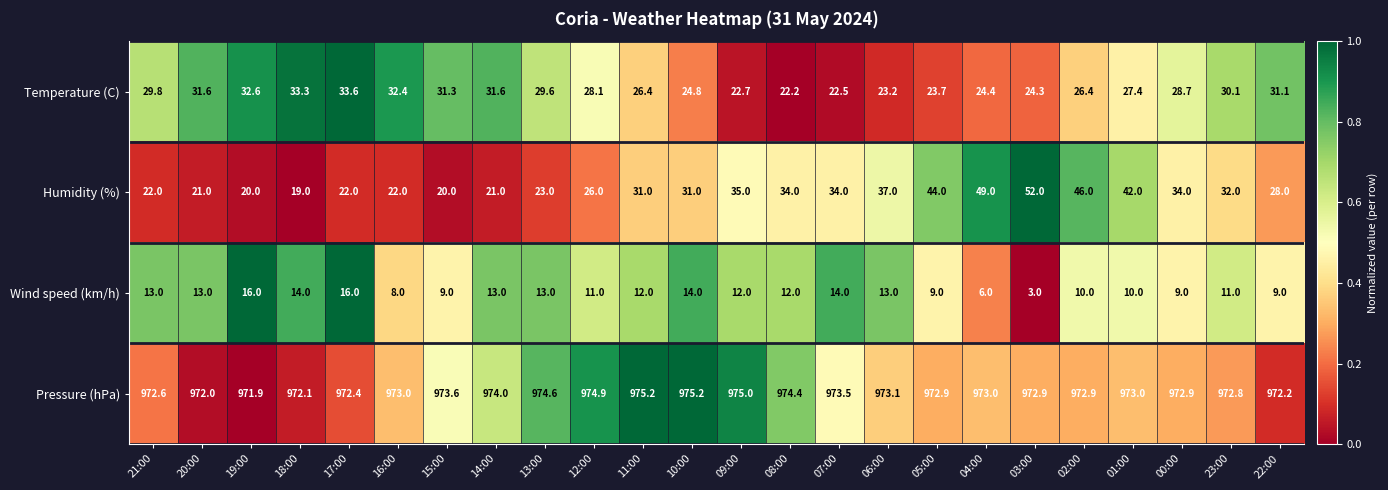

Which series changed the most between 18:00 and 13:00?

Humidity (%)